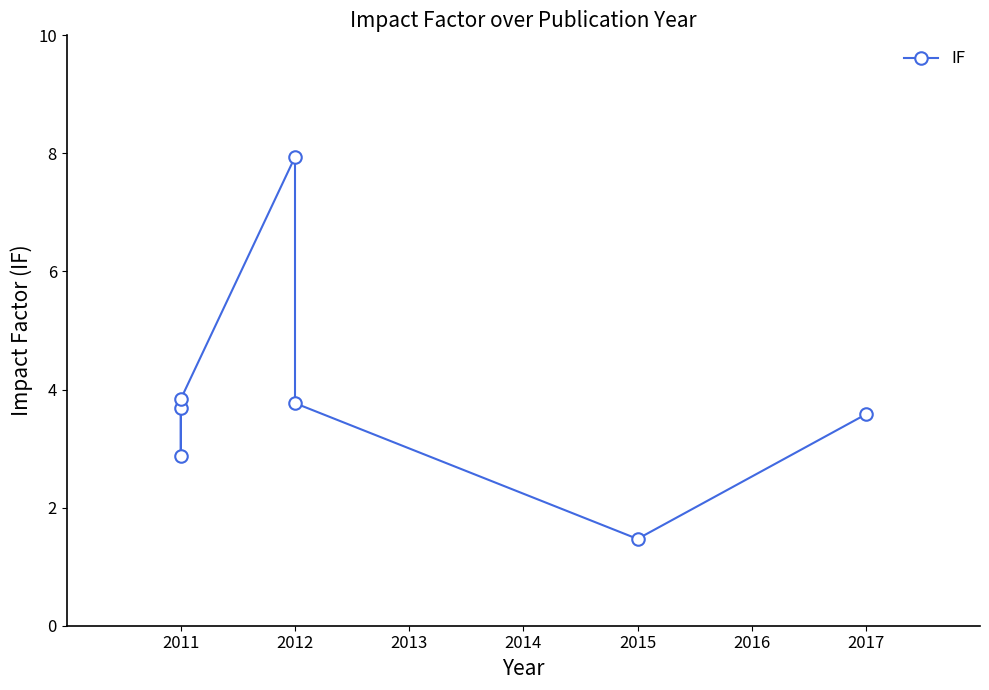

What is the smallest value displayed?

1.5